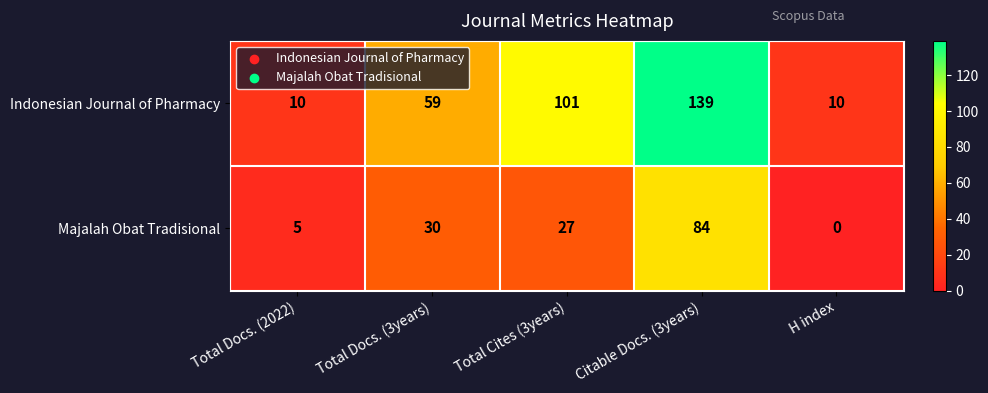

Reading right to left, list all the values displayed in this chart.

Indonesian Journal of Pharmacy: H index=10	Citable Docs. (3years)=139	Total Cites (3years)=101	Total Docs. (3years)=59	Total Docs. (2022)=10
Majalah Obat Tradisional: H index=0	Citable Docs. (3years)=84	Total Cites (3years)=27	Total Docs. (3years)=30	Total Docs. (2022)=5